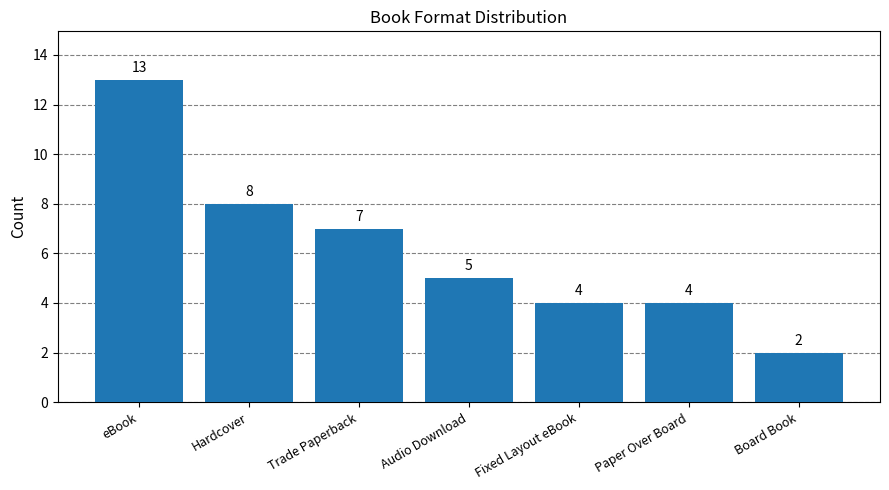

What is the label of the 1st bar from the left?

eBook